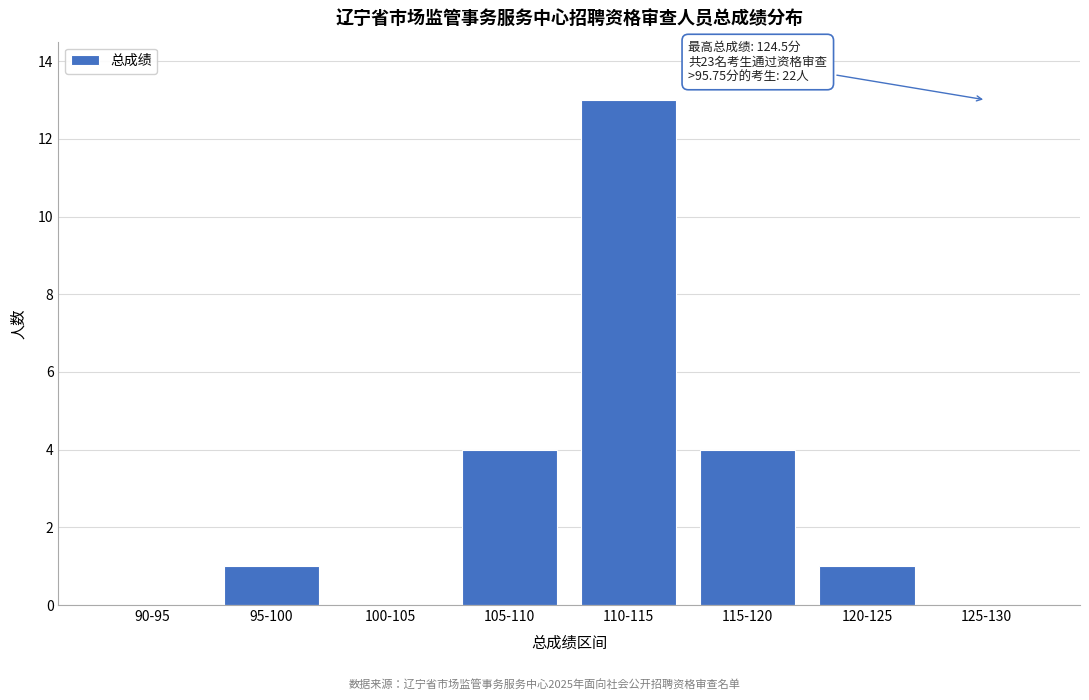

Reading left to right, extract all data points from this chart.

90-95=0	95-100=1	100-105=0	105-110=4	110-115=13	115-120=4	120-125=1	125-130=0